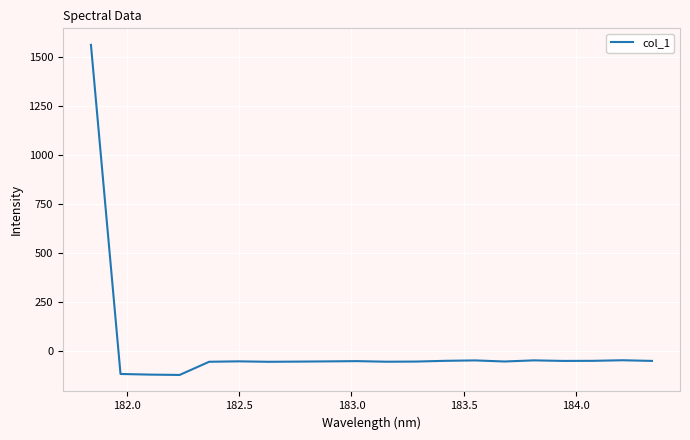

What is the smallest value displayed?

-122.6